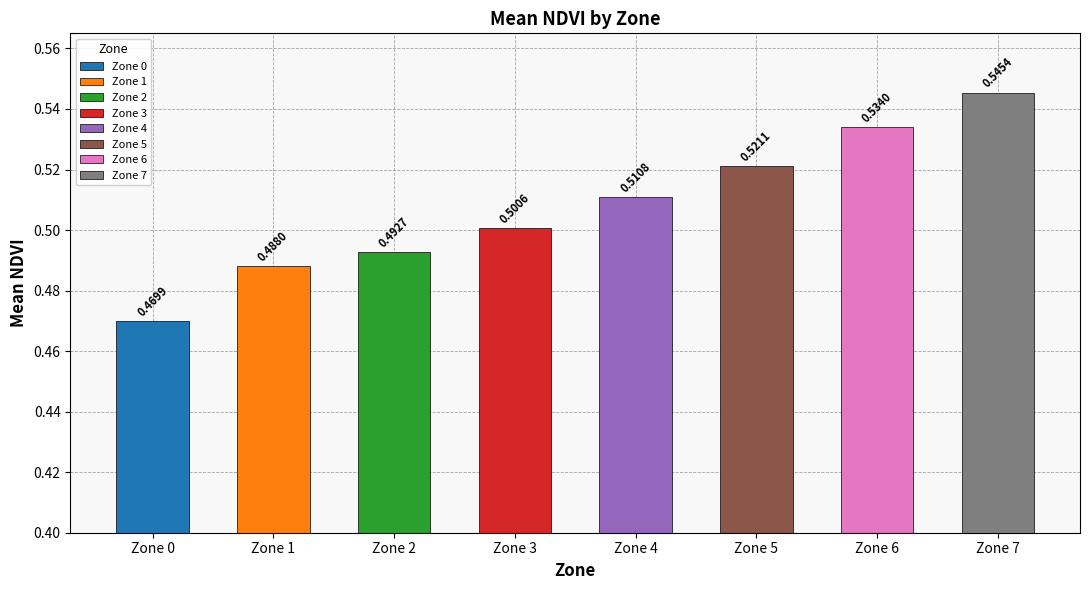

What is the value of the 6th bar from the left?

0.5